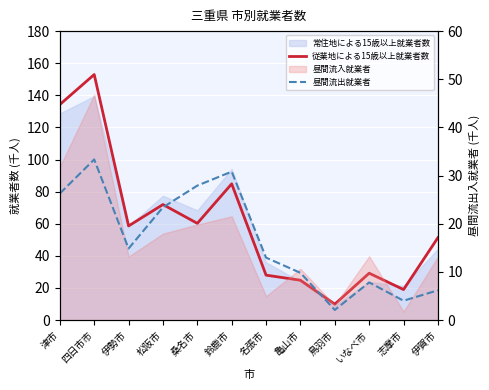

What is the difference between the highest and lowest values at 伊勢市?

43.8